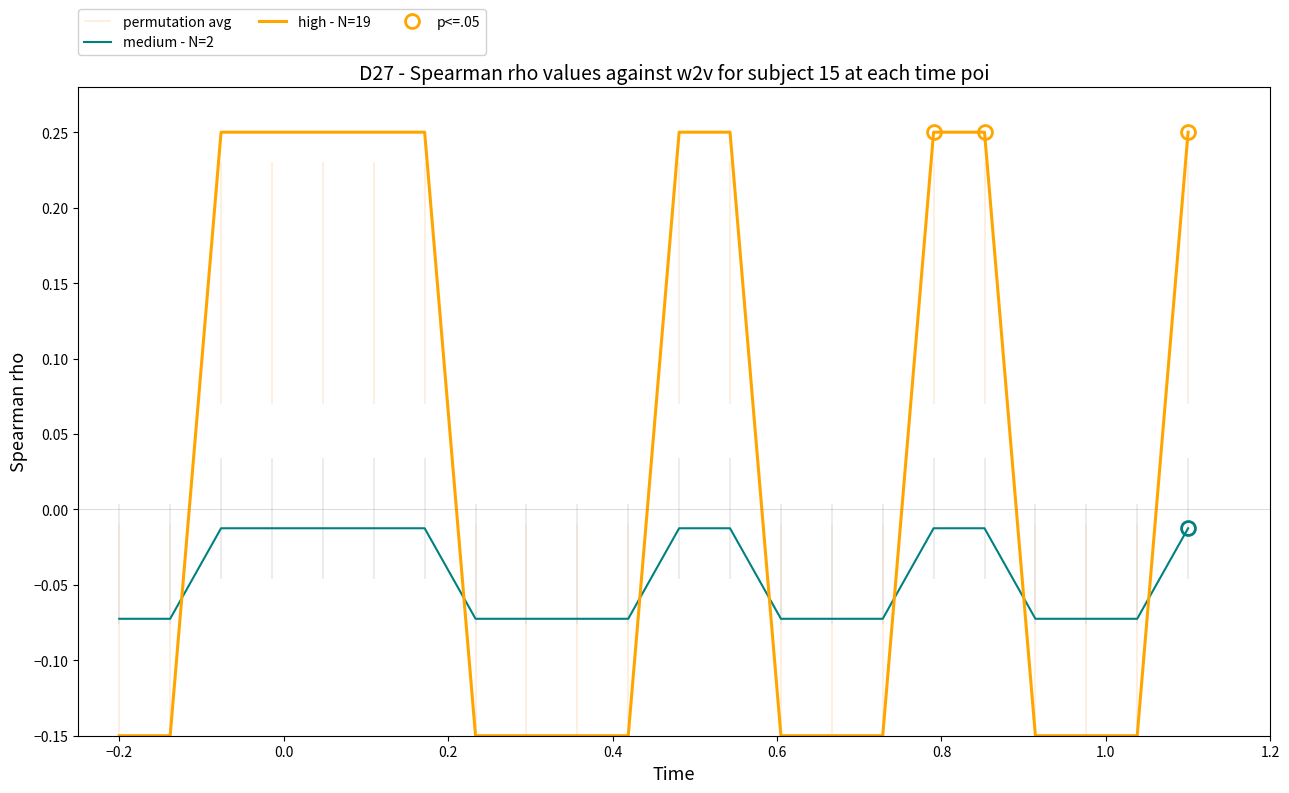

How many times do medium - N=2 and high - N=19 cross each other?

7